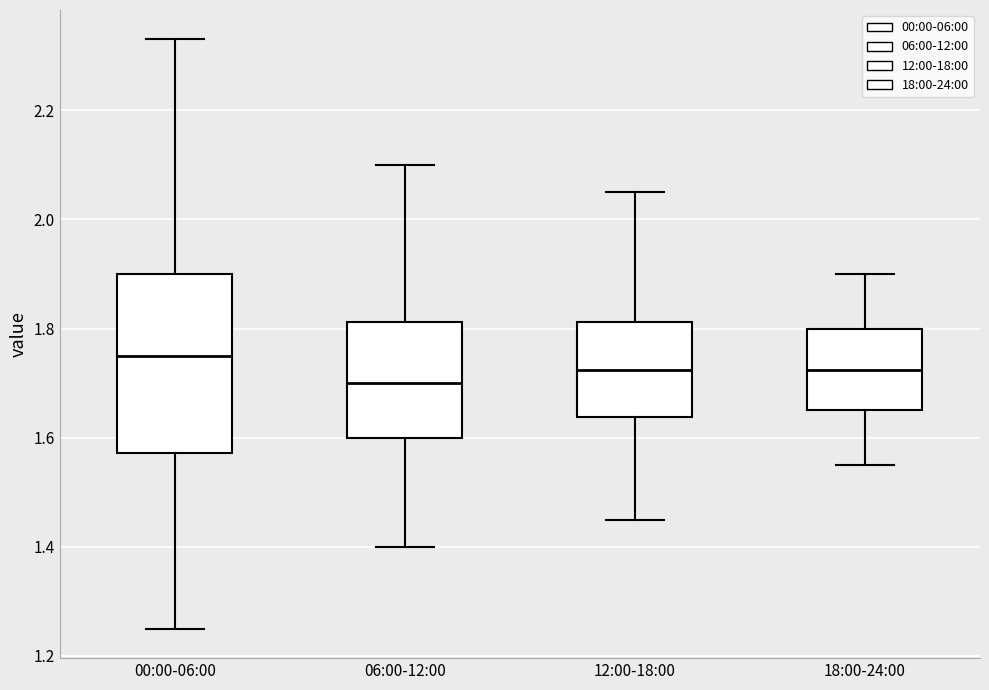

Where does the upper whisker of the box for 18:00-24:00 end on the y-axis? The values are not printed on the chart, so give them approximately, as read against the axis.

1.90